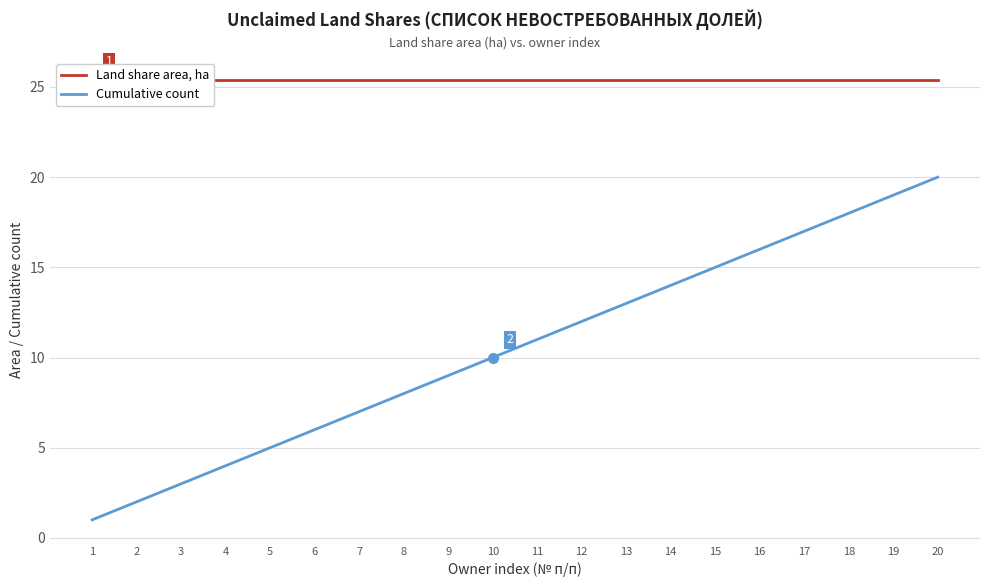

Between 4 and 7, which series saw the biggest shift?

Cumulative count